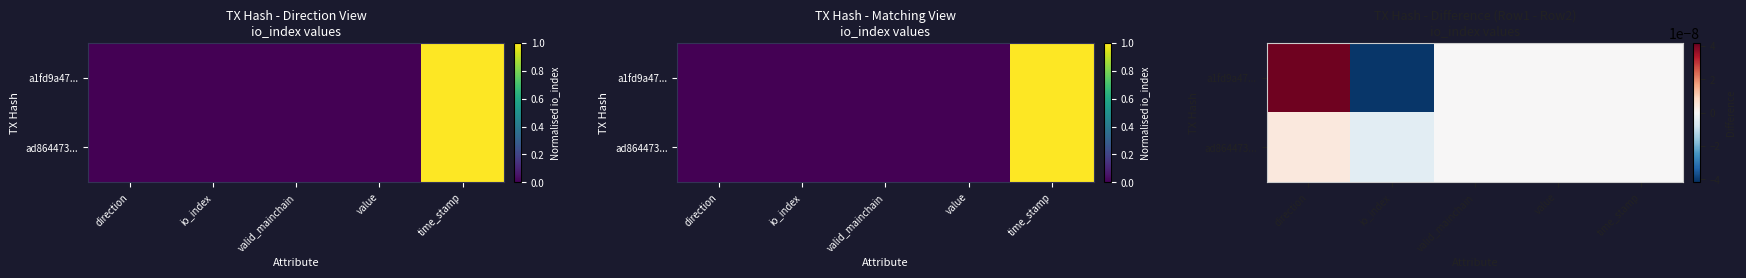

How many positive values does the a1fd9a47... series have?

1